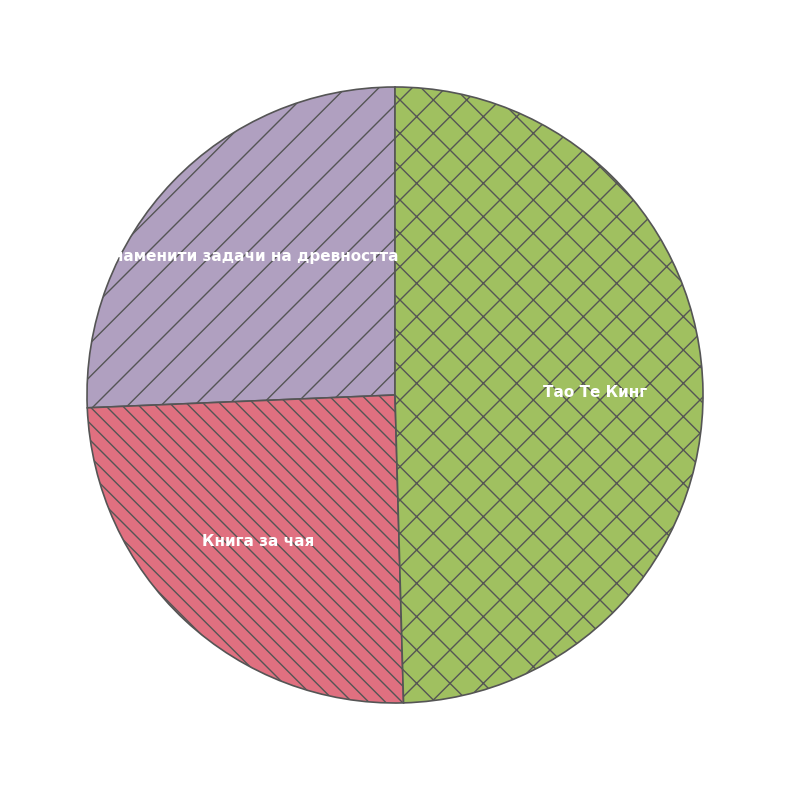

Count the number of slices in the pie.

3